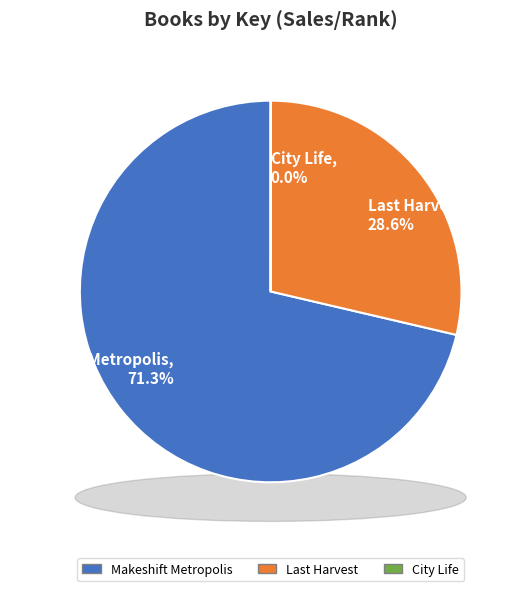

The Makeshift Metropolis slice represents 61% of the pie. True or false?

False